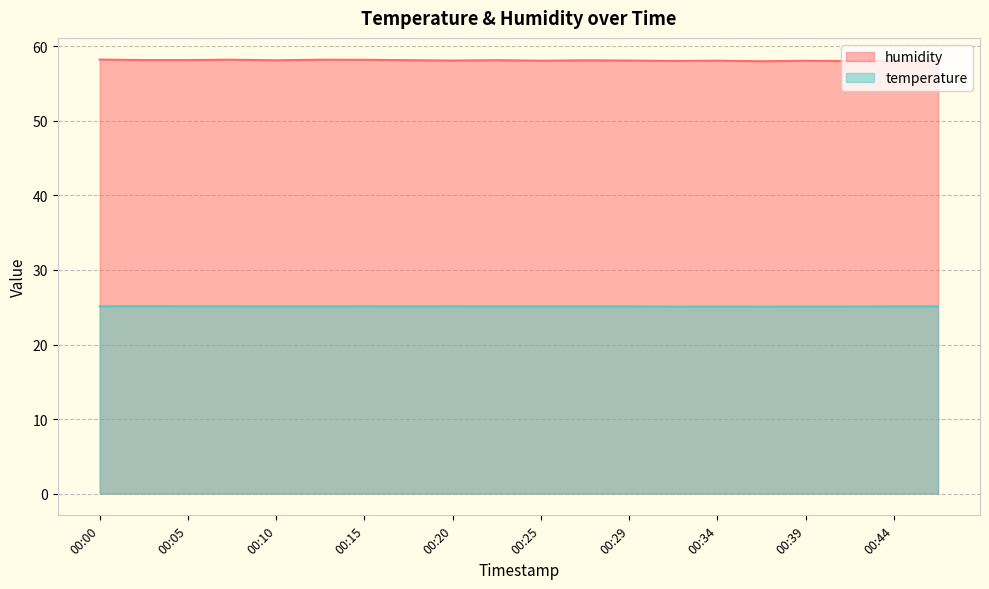

Is it true that humidity equals 35.4 at 00:05?

False